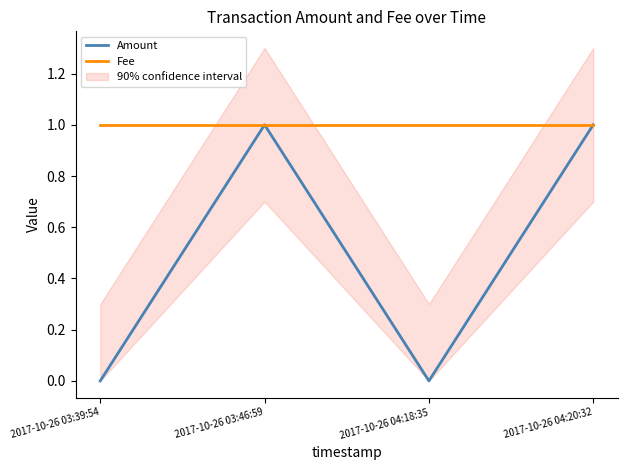

True or false: Amount has more than 1 points higher than both neighbors.

False